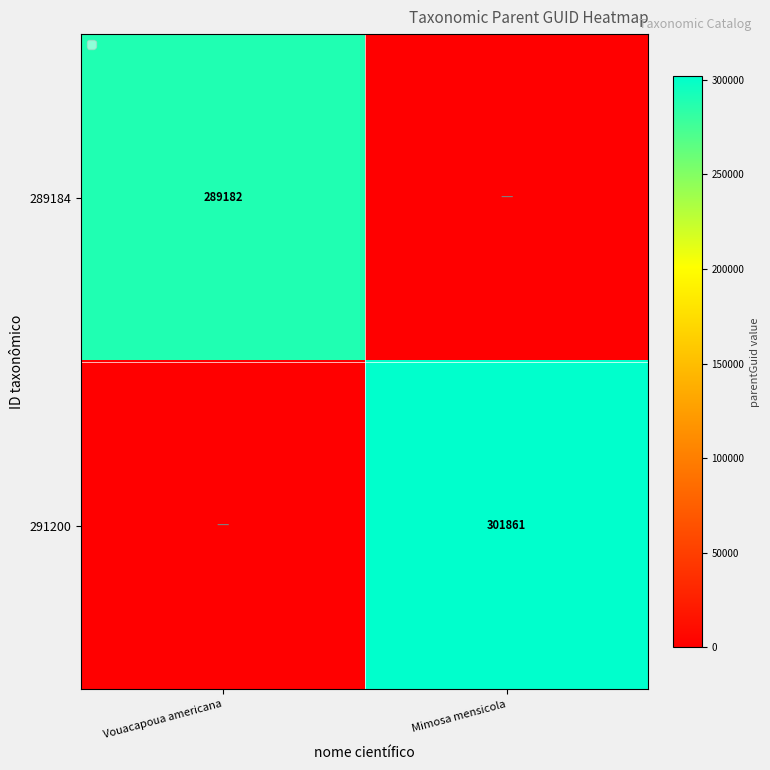

How many categories are shown in the chart?

2